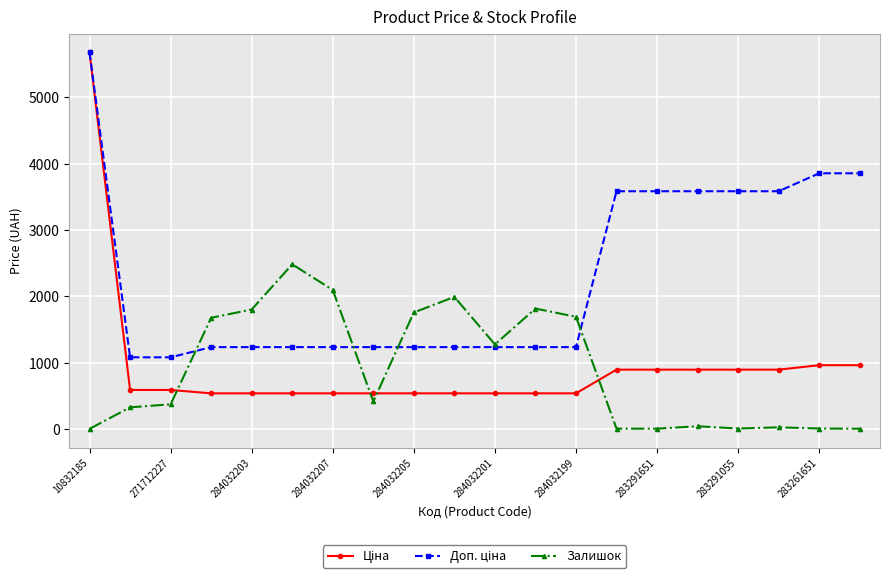

At how many categories does at least one series exceed 720?

20